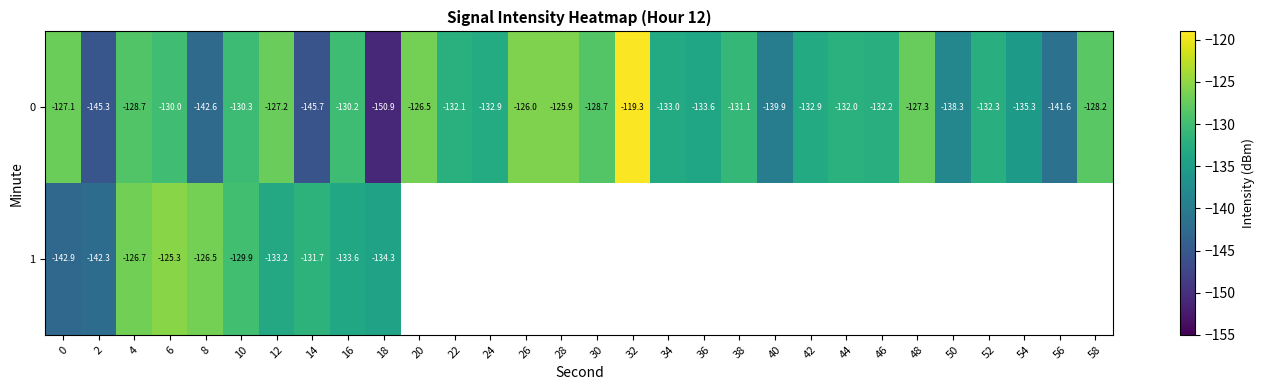

How many data points in 0 are above -132?

14